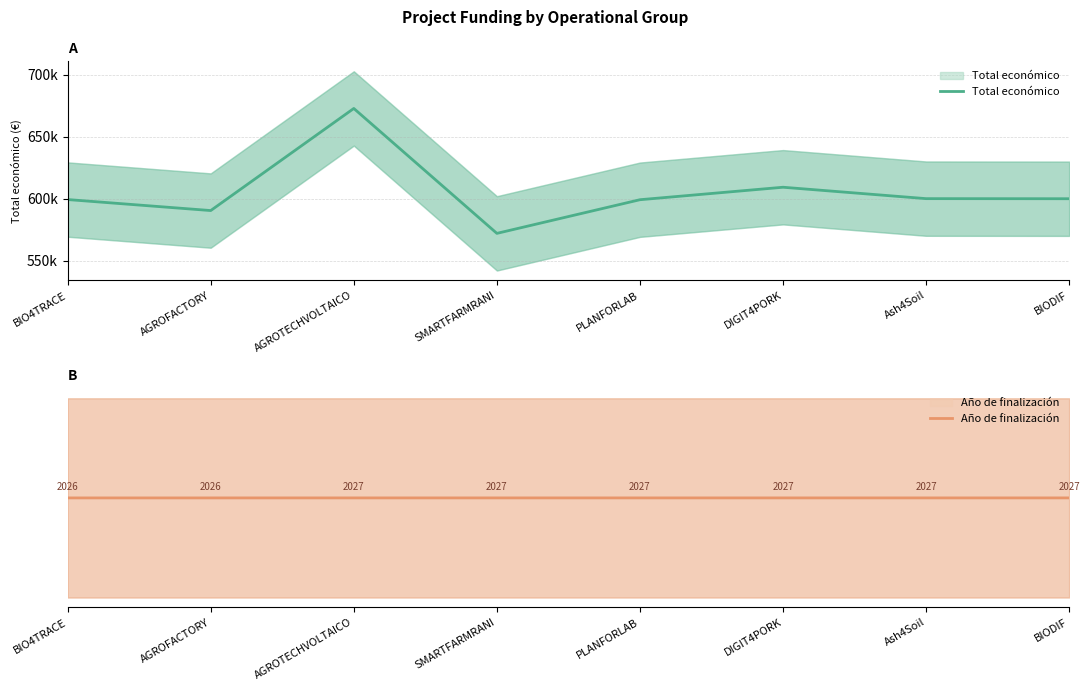

What is the value of the Año de finalización point at the 3rd from the left?

622386.5